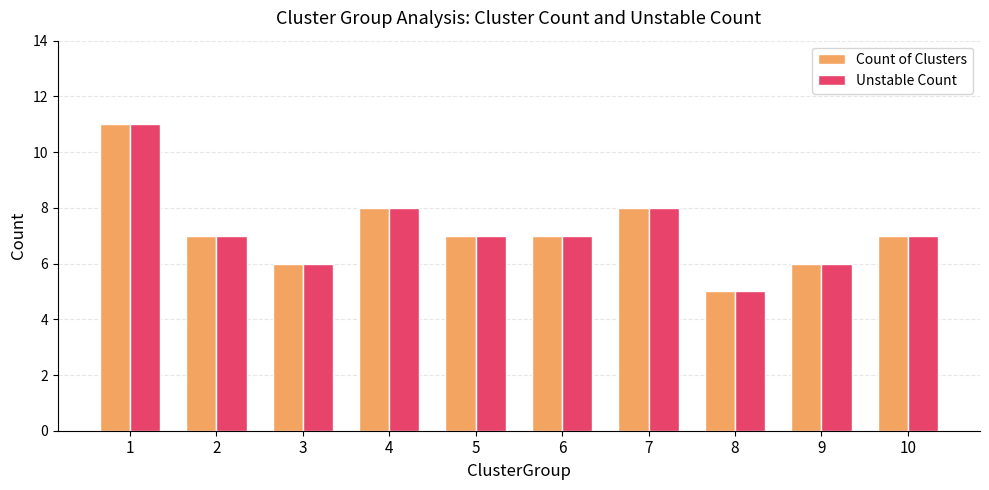

The Unstable Count series shows 5 at 8. True or false?

True